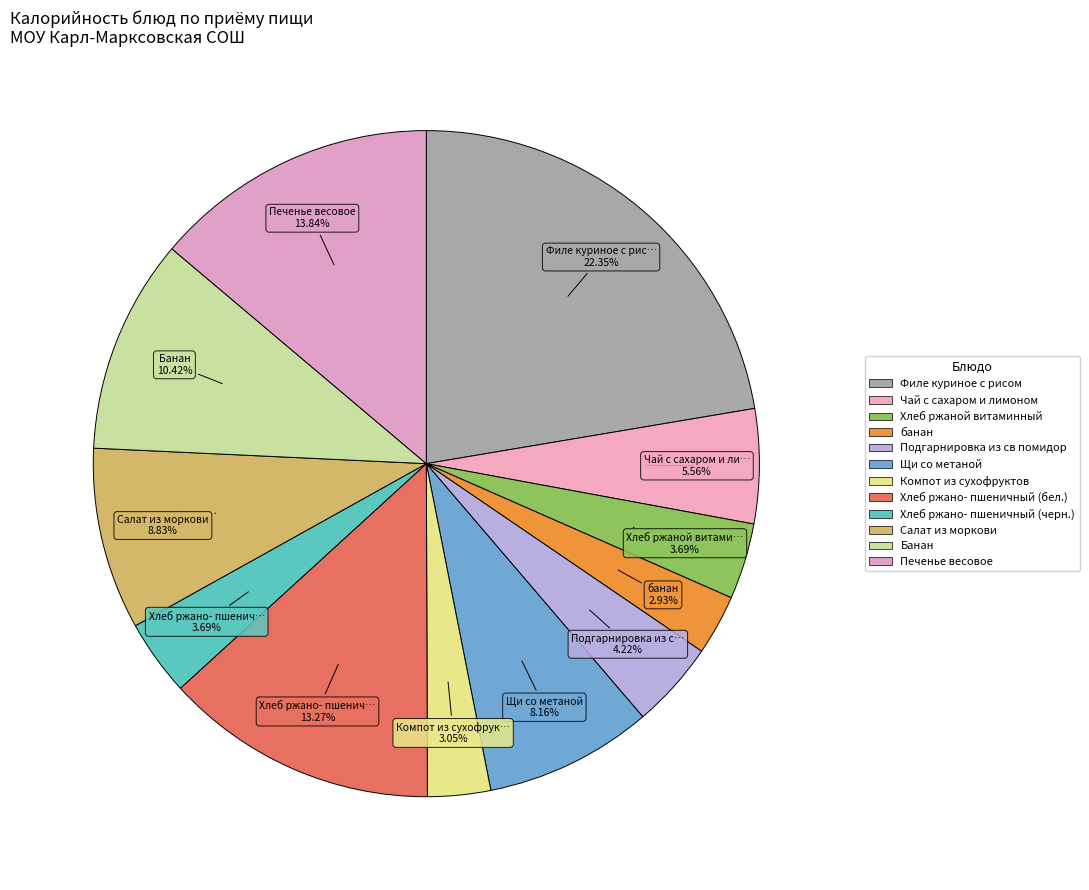

What percentage is the Подгарнировка из св помидор slice, to the nearest percent?

4%